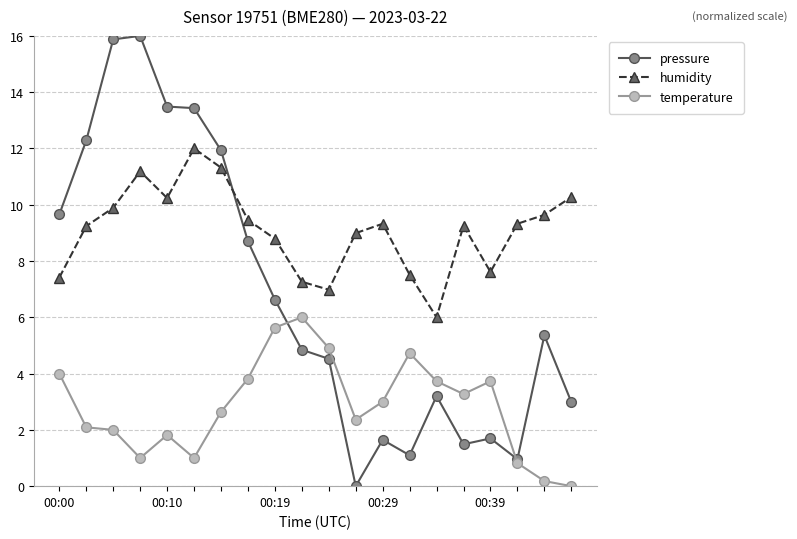

Which series has the largest range (max minus min)?

pressure